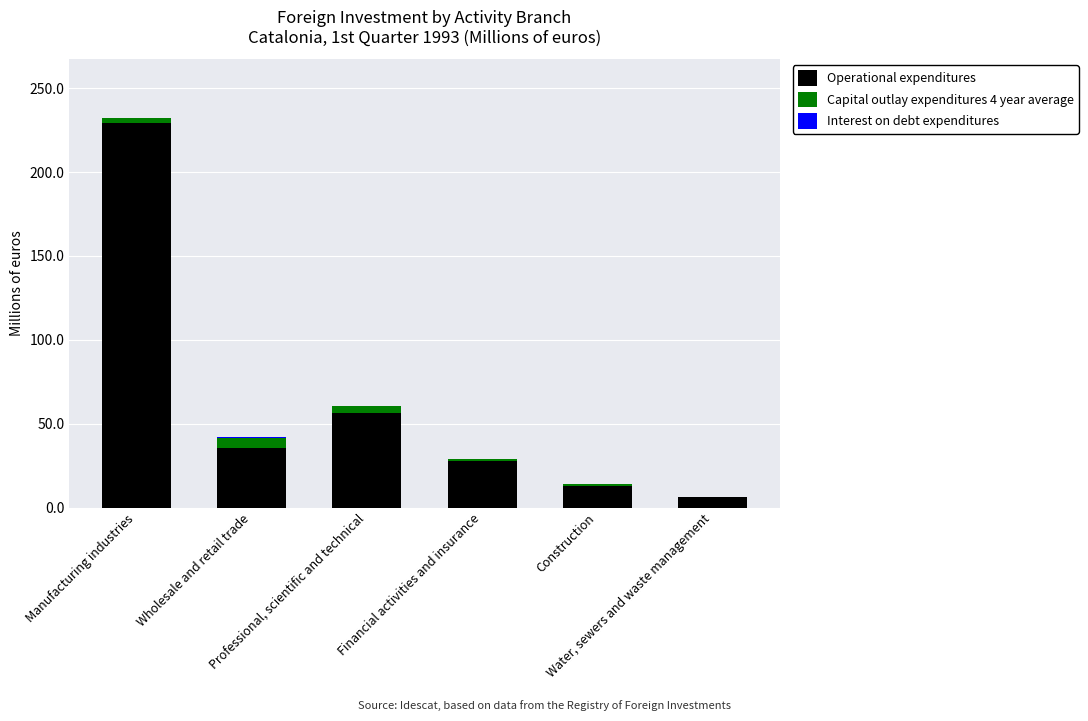

What is the maximum value for Operational expenditures?

229.0